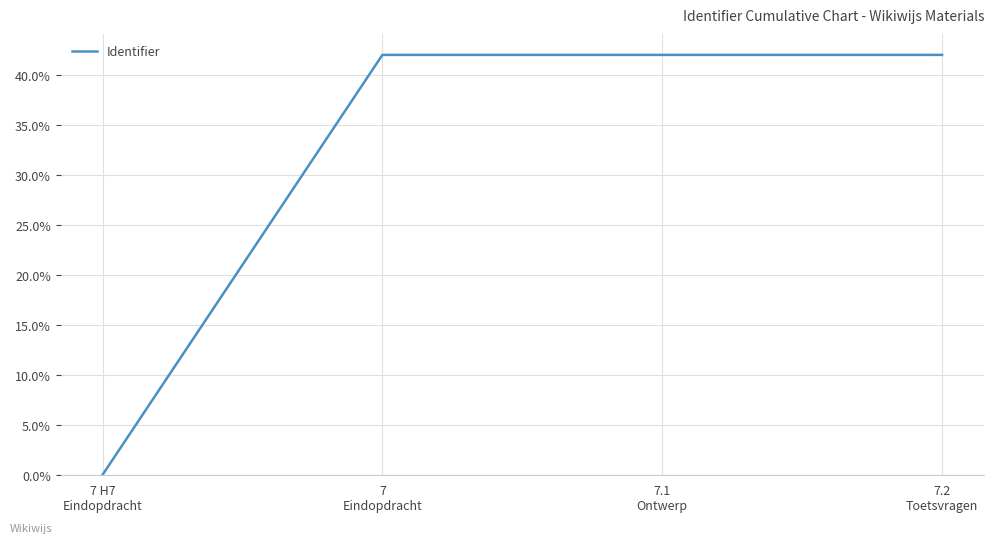

What is the sum of all values?

126.0